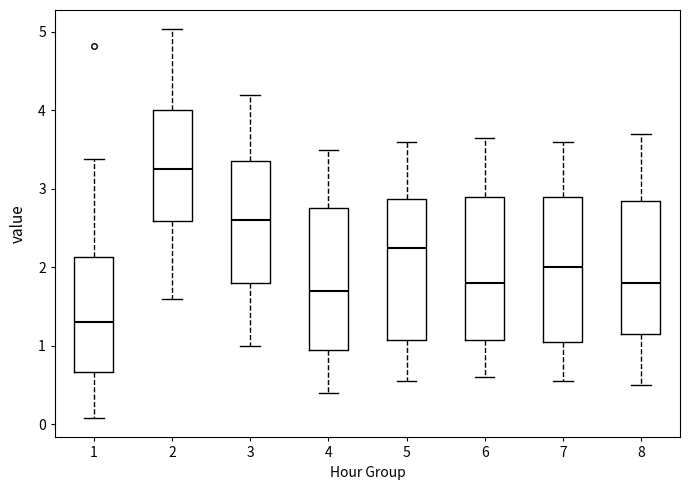

Reading left to right, transcribe this box plot: for each box, give where its median line is, the range the box spans, and where its two whiskers end, as read against the y-axis. The values are not printed on the chart, so give them approximately, as read against the axis.

1: median 1.3, box 0.7 to 2.1, whiskers 0.1 to 3.4
2: median 3.3, box 2.6 to 4.0, whiskers 1.6 to 5.0
3: median 2.6, box 1.8 to 3.4, whiskers 1.0 to 4.2
4: median 1.7, box 1.0 to 2.8, whiskers 0.4 to 3.5
5: median 2.3, box 1.1 to 2.9, whiskers 0.6 to 3.6
6: median 1.8, box 1.1 to 2.9, whiskers 0.6 to 3.7
7: median 2.0, box 1.1 to 2.9, whiskers 0.6 to 3.6
8: median 1.8, box 1.2 to 2.9, whiskers 0.5 to 3.7